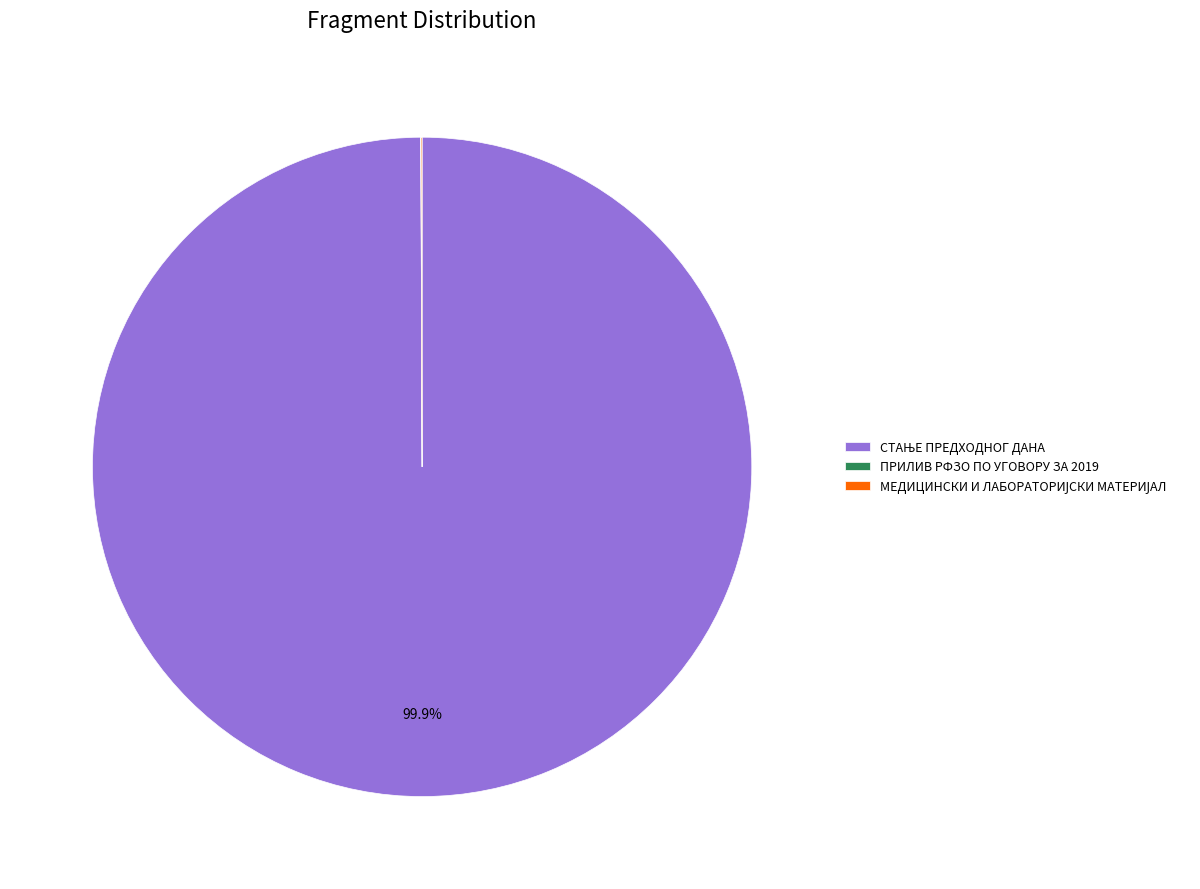

Is there a majority slice in this chart?

Yes